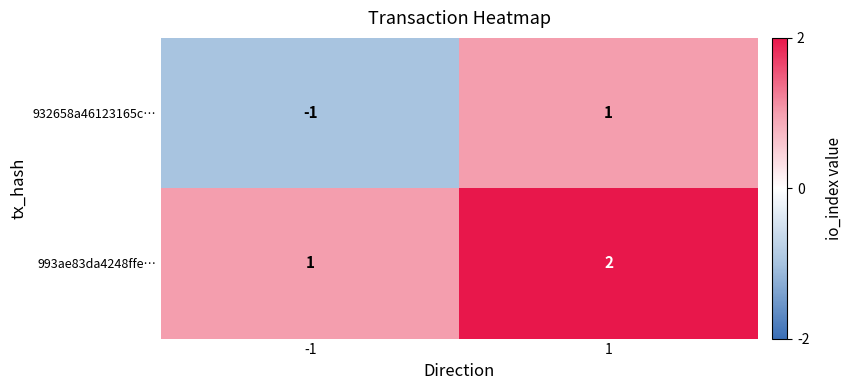

Between -1 and 1, which series saw the biggest shift?

932658a46123165c…